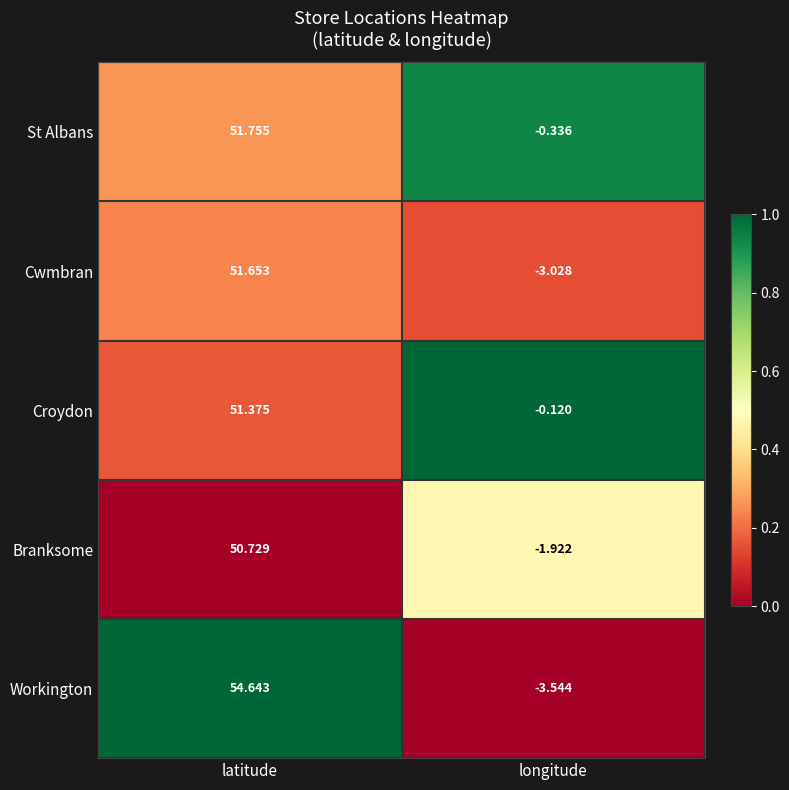

Between latitude and longitude, which series saw the biggest shift?

Workington